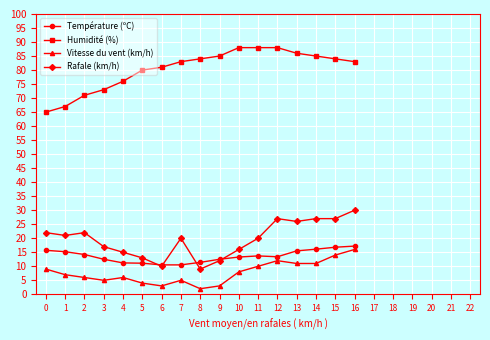

What is the value of the Vitesse du vent (km/h) point at the 13th from the left?

12.0